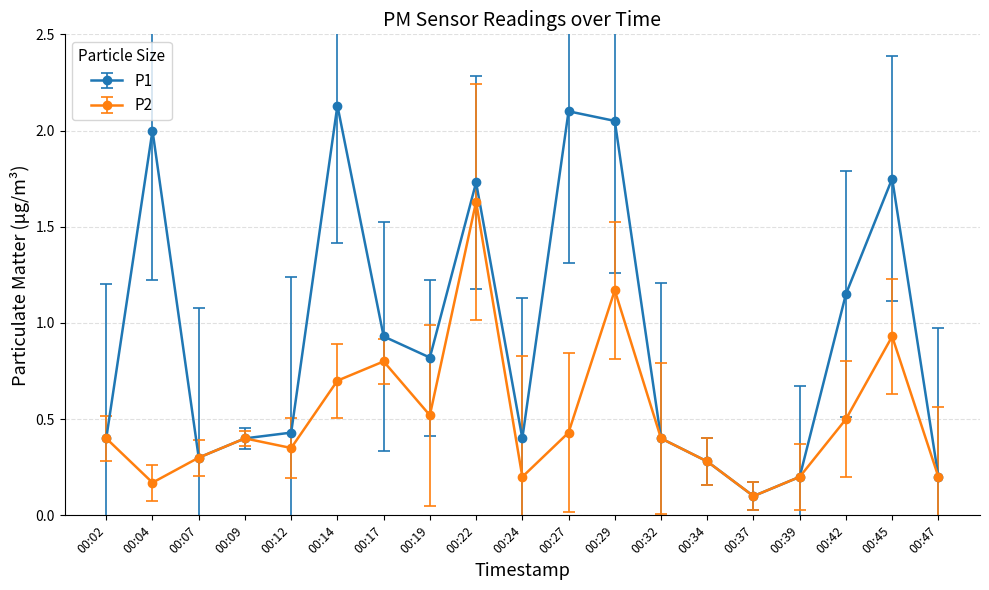

Rank the series at 00:14 from lowest to highest value.

P2, P1